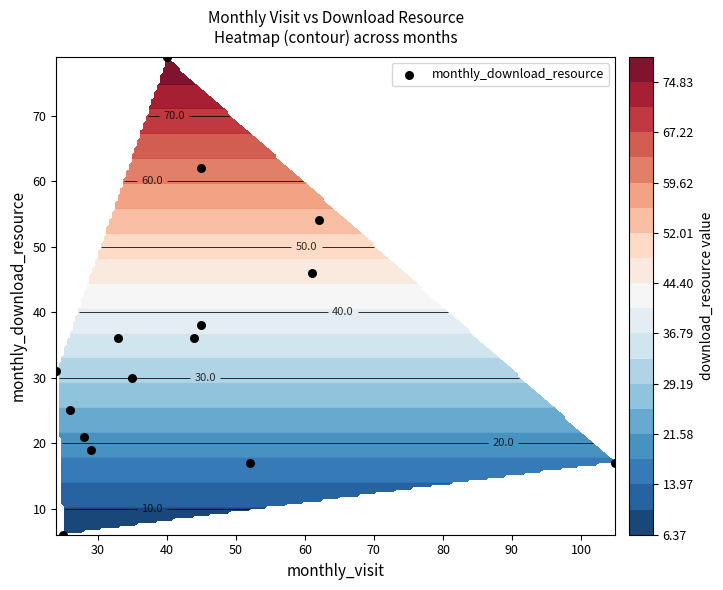

What is the difference between the maximum and minimum values?

73